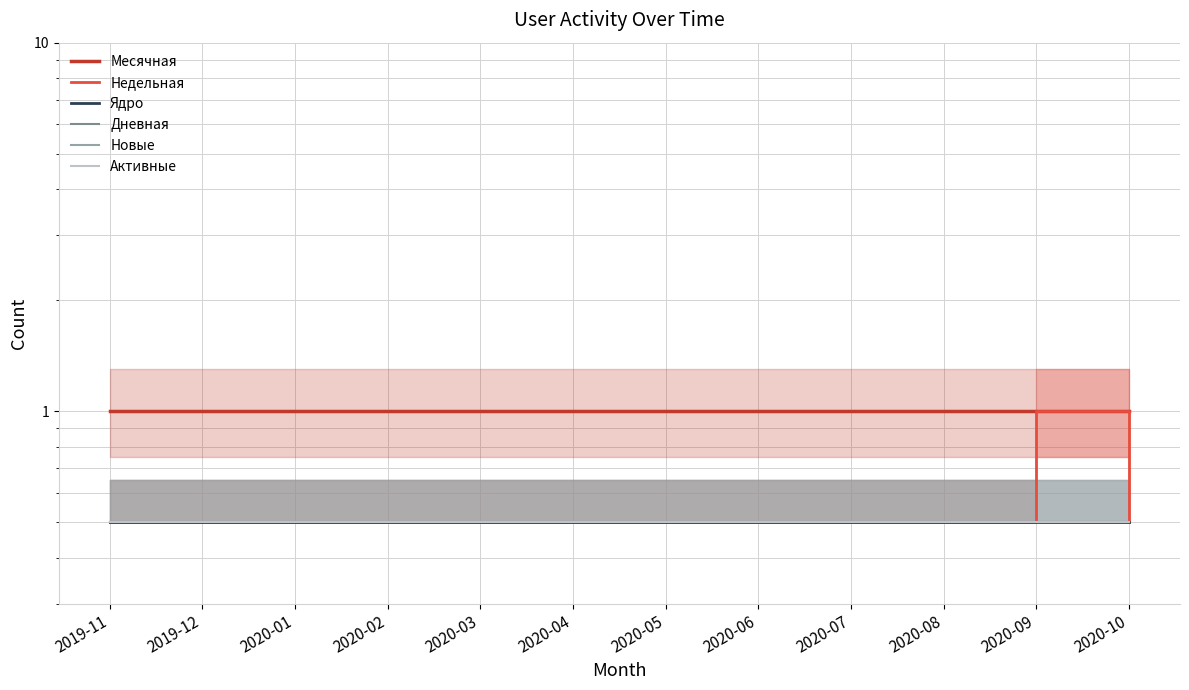

What is the spread (max minus min) of values at 2020-04?

0.5